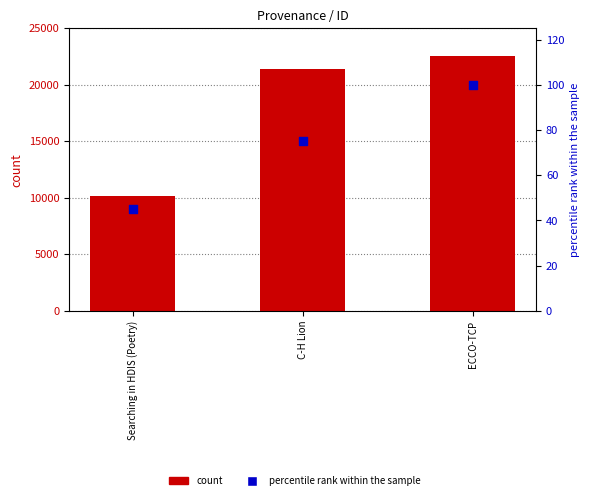

Is the value of count at Searching in HDIS (Poetry) greater than the value of percentile rank within the sample at Searching in HDIS (Poetry)?

Yes